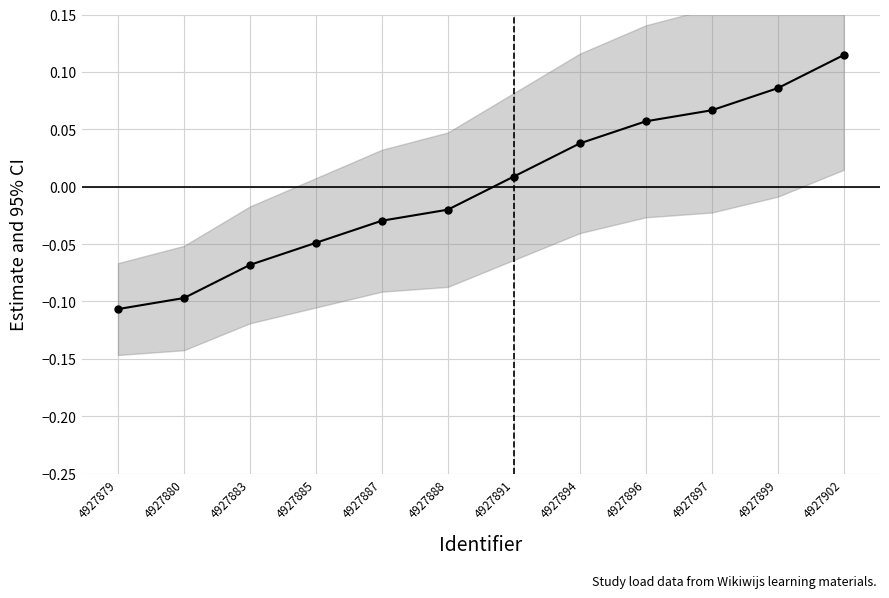

Reading left to right, extract all data points from this chart.

4927879=-0.1	4927880=-0.1	4927883=-0.1	4927885=-0.0	4927887=-0.0	4927888=-0.0	4927891=0.0	4927894=0.0	4927896=0.1	4927897=0.1	4927899=0.1	4927902=0.1